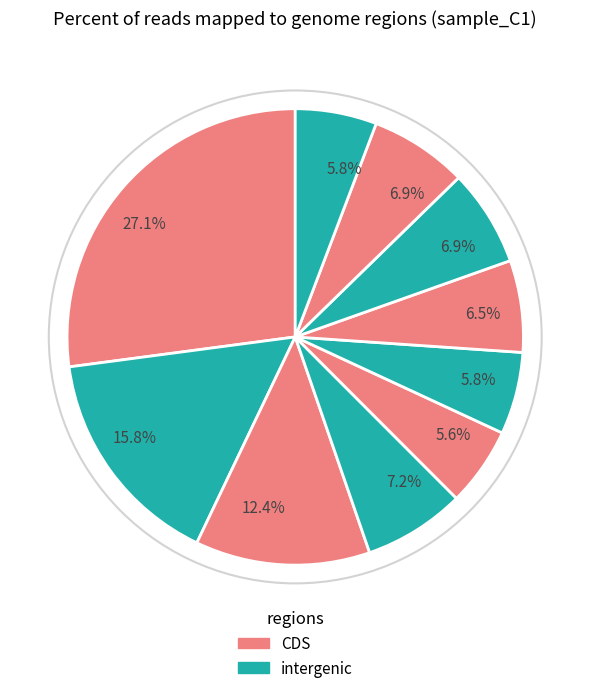

Count the number of slices in the pie.

10